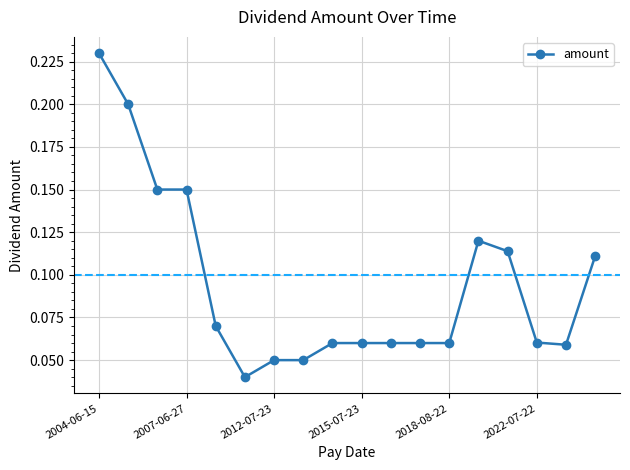

Count the values in the range 0 to 1.

18